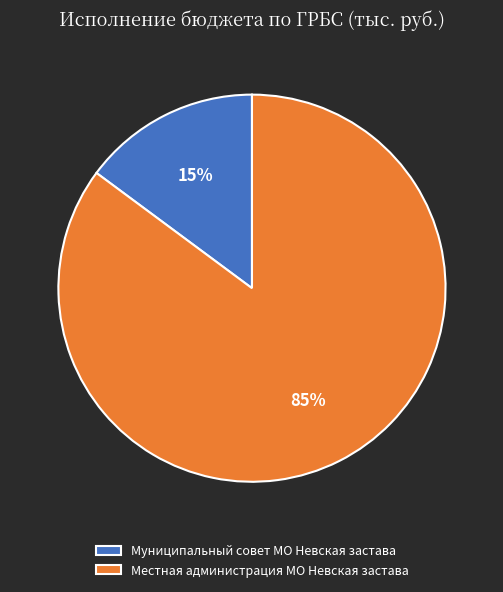

Count the number of slices in the pie.

2